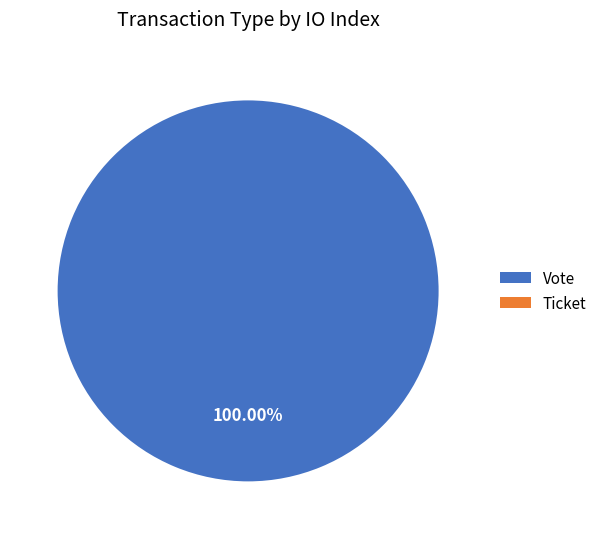

Which slice is the largest?

Vote